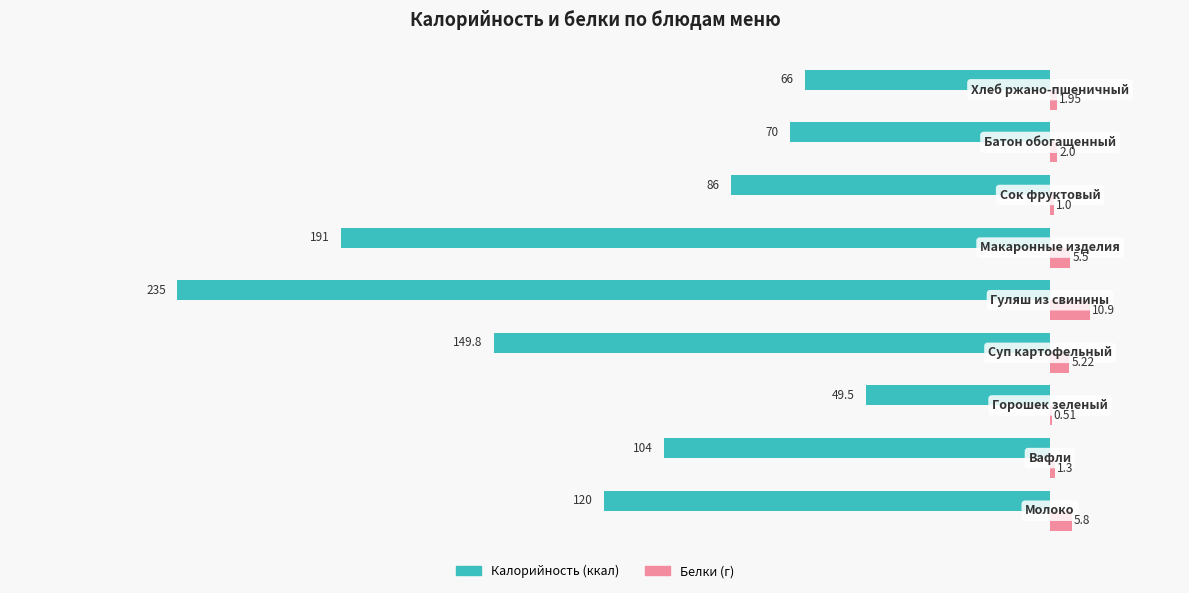

How many categories are shown in the chart?

9